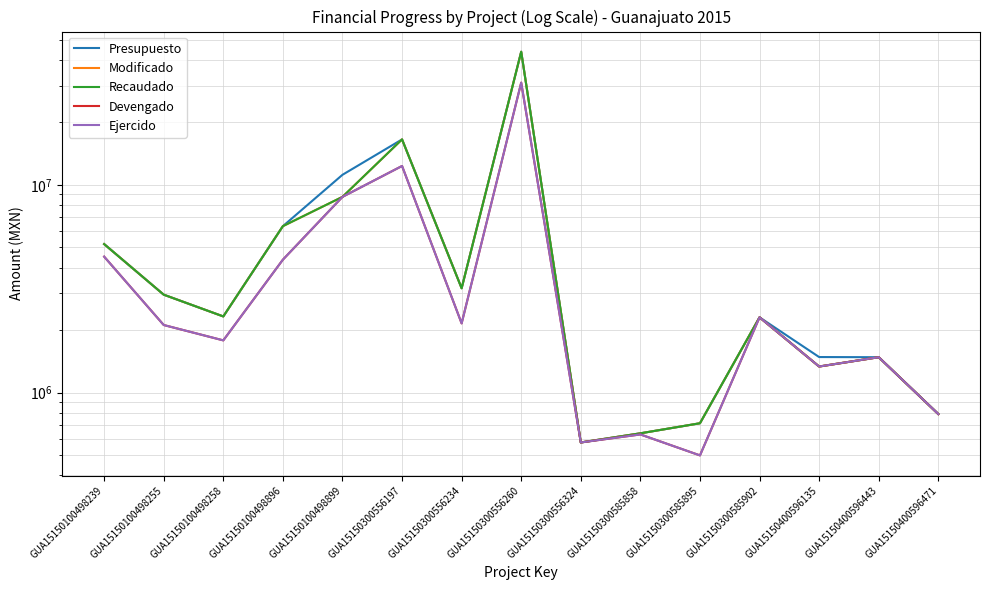

Where does the Presupuesto series first go above 2325960?

GUA15150100498239